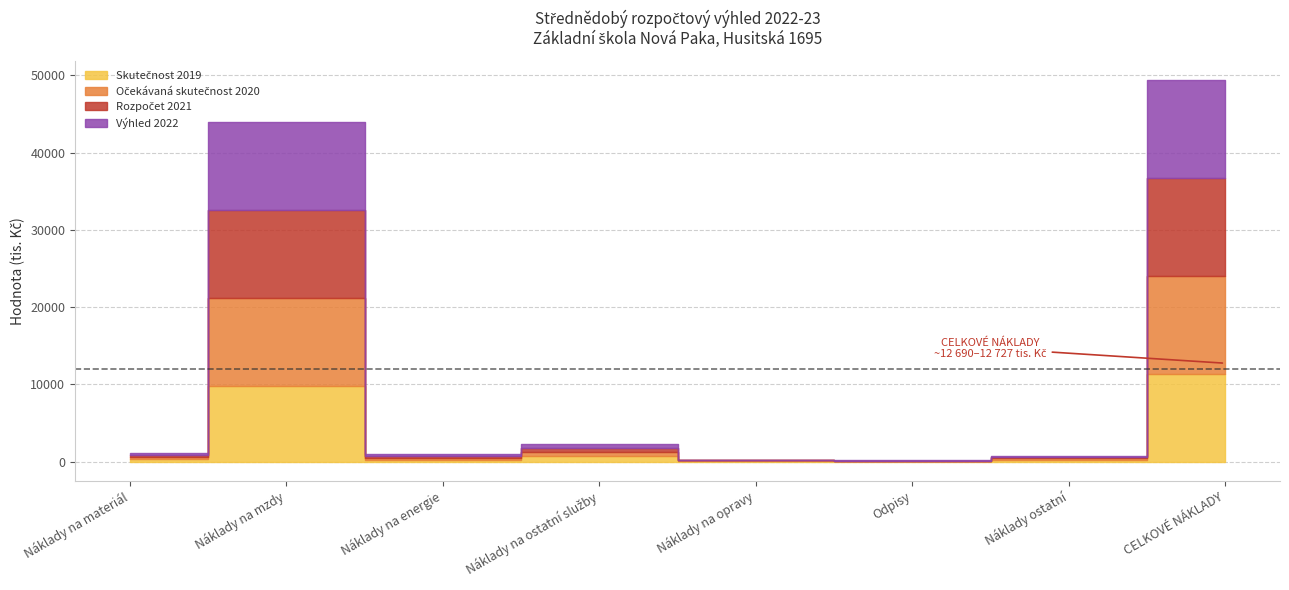

Is it true that Výhled 2022 equals 86 at Náklady na opravy?

False